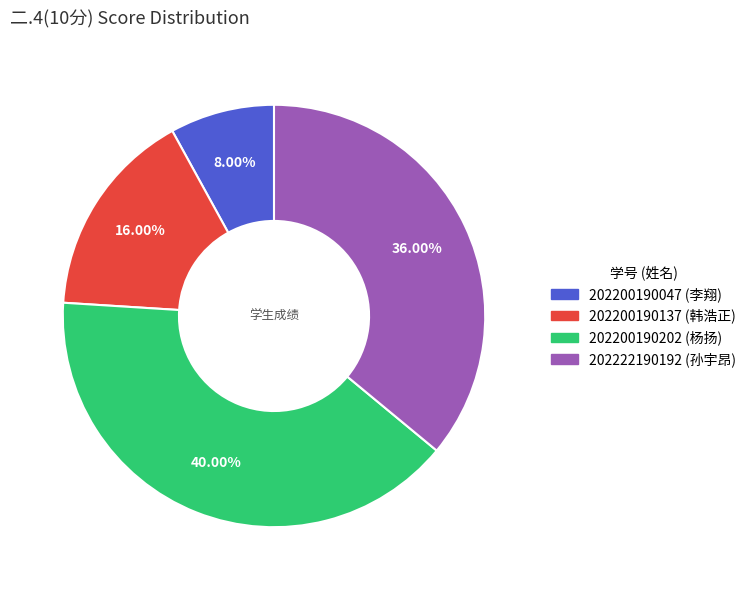

Which has a higher value, 202200190137 or 202222190192?

202222190192